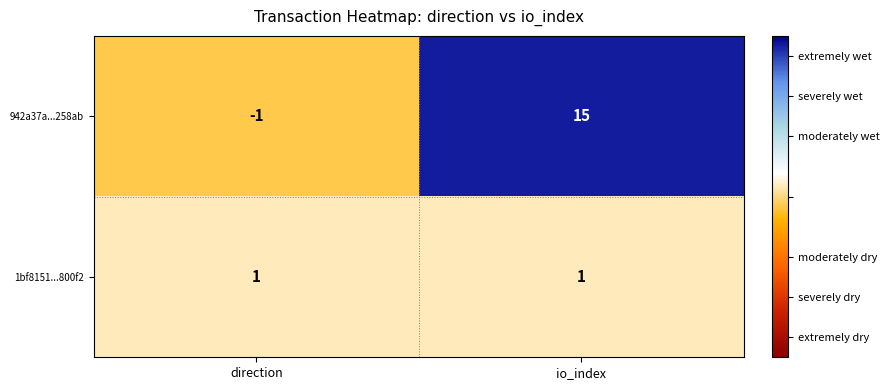

Which series changed the most between direction and io_index?

942a37a...258ab